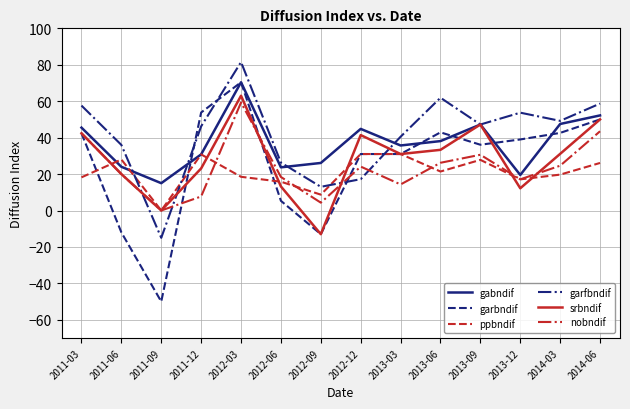

What is the greatest value displayed?

81.5